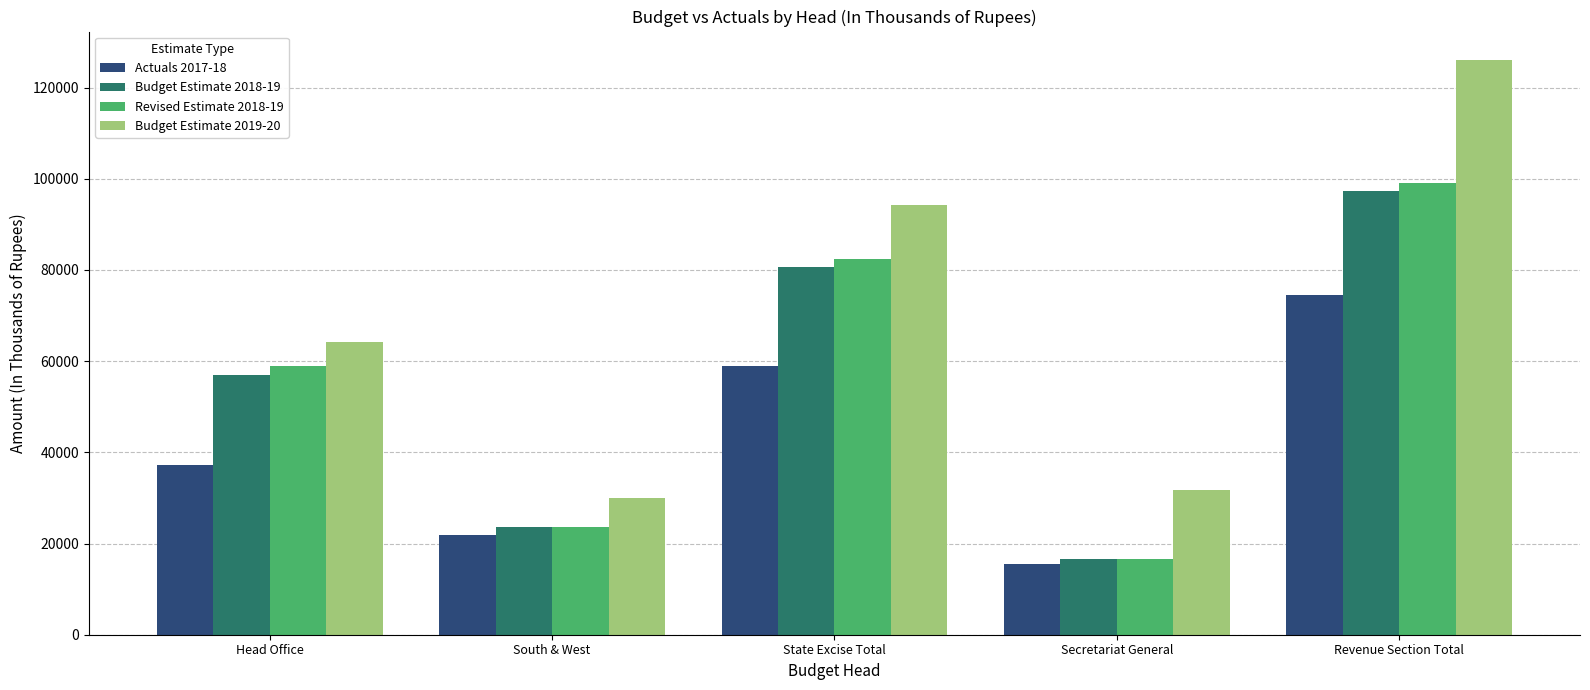

The Revised Estimate 2018-19 series shows 58866 at Head Office. True or false?

True